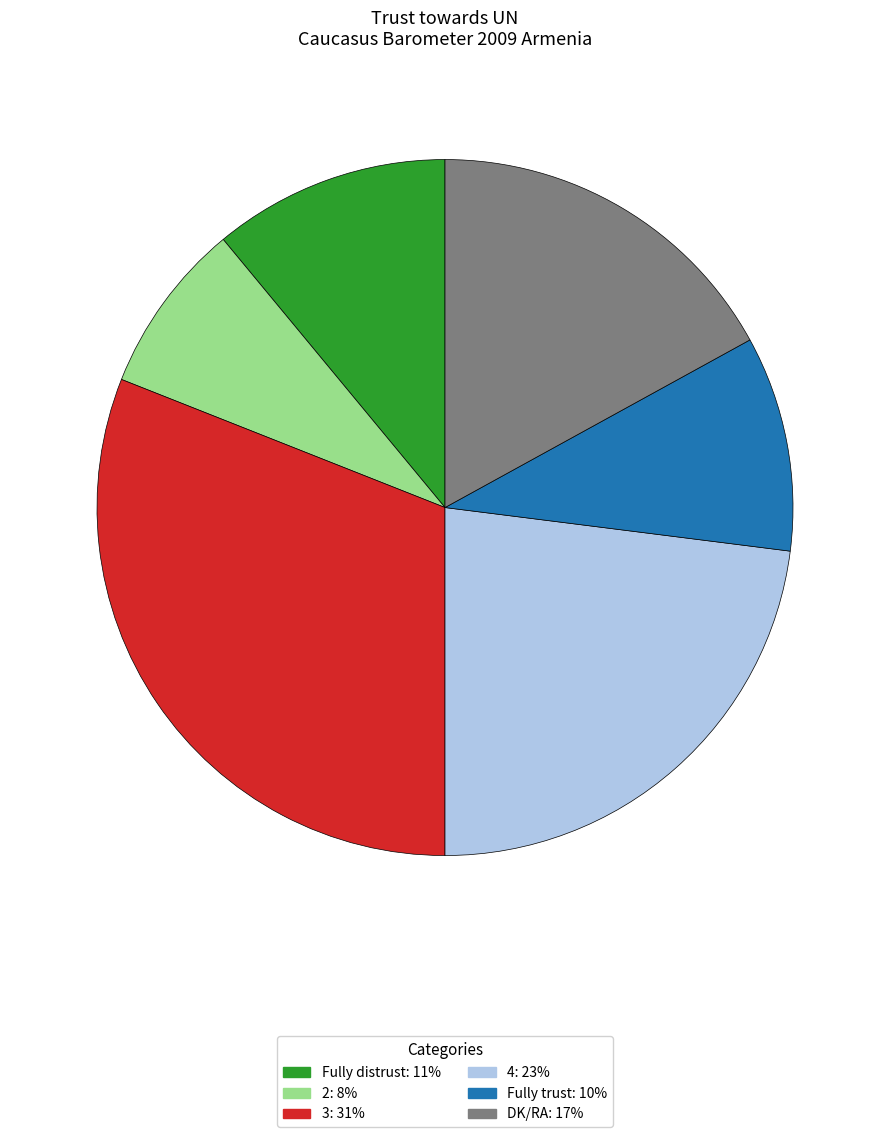

The 4: 23% slice represents 31% of the pie. True or false?

False